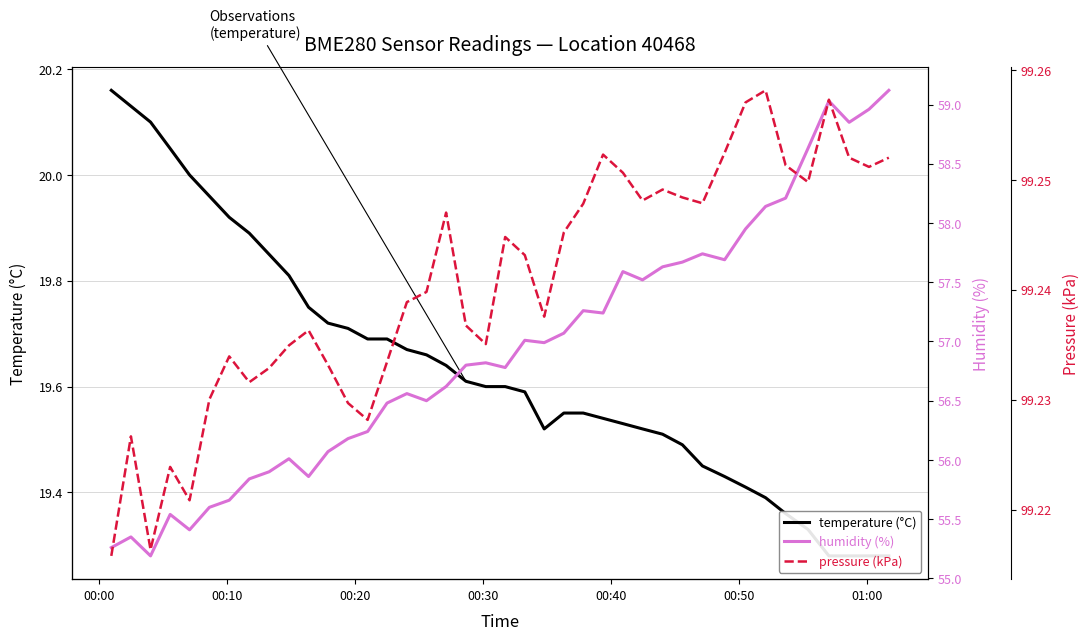

What is the value of the temperature point at the 23rd from the left?

19.5